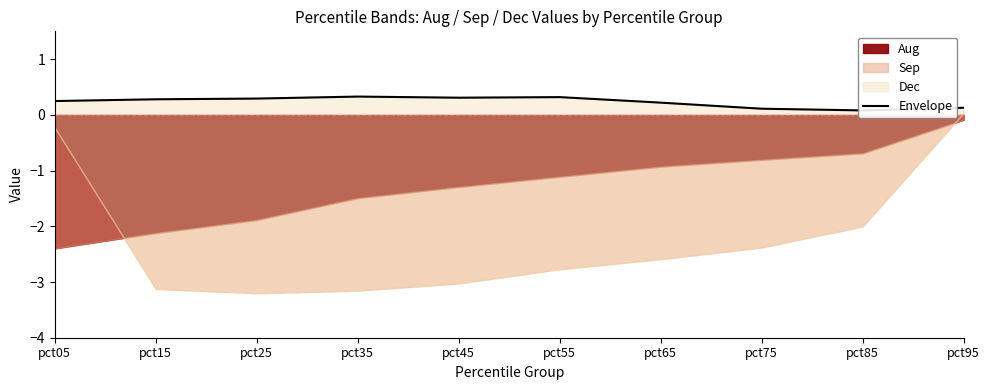

The value at pct65 is 0.2. True or false?

True